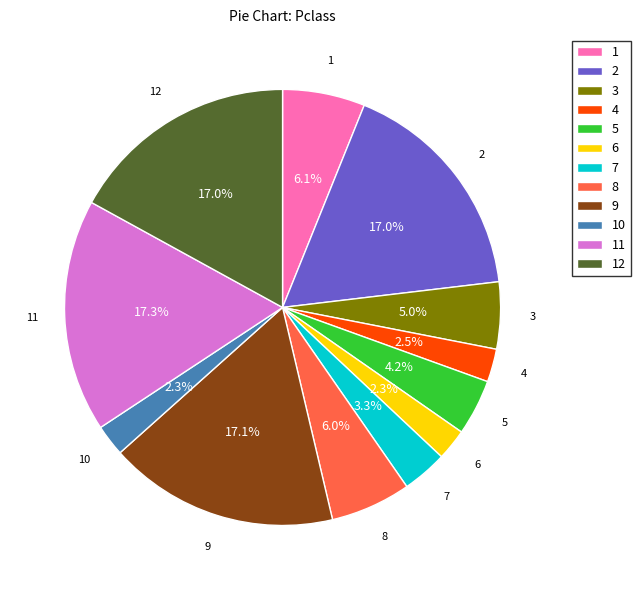

Between 9 and 8, which is larger?

9